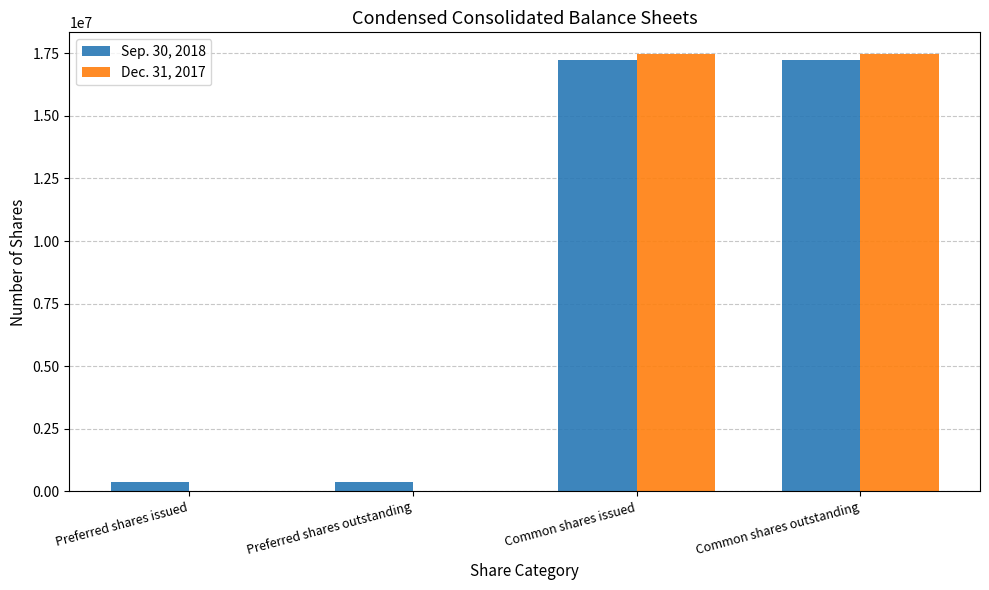

What is the greatest value displayed?

17463449